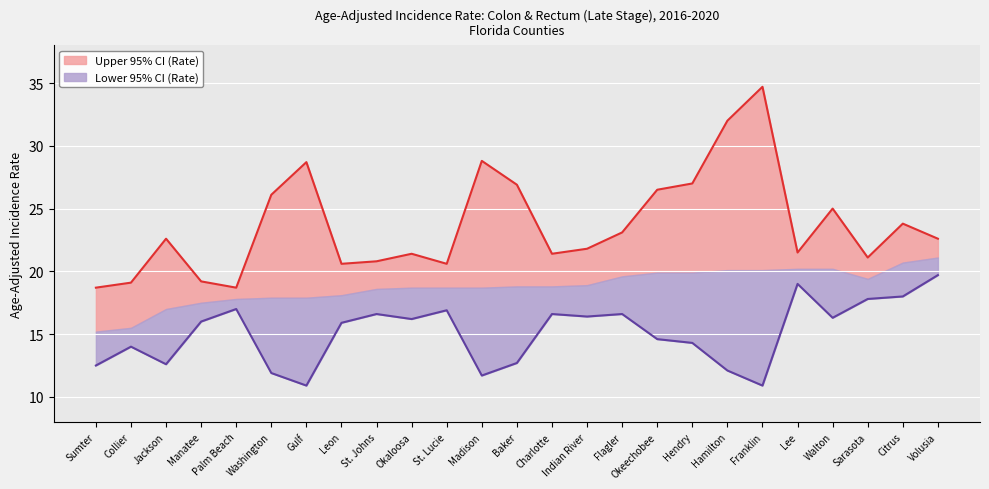

Which category has the lowest value in the Lower 95% CI (Rate) series?

Gulf